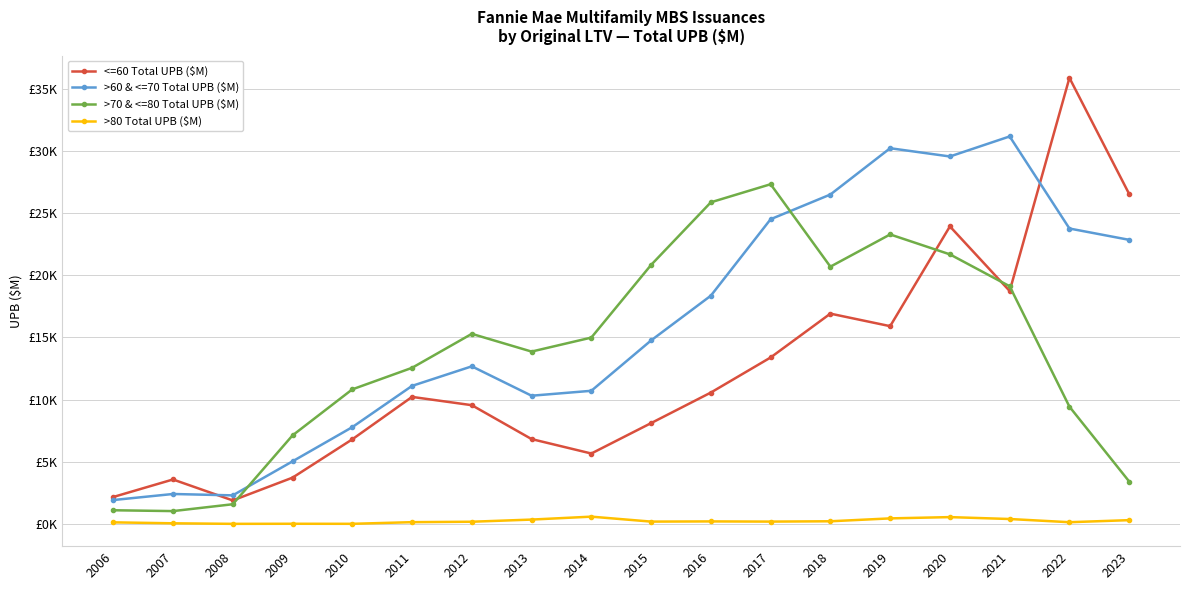

The >70 & <=80 Total UPB ($M) series shows 20584.8 at 2011. True or false?

False